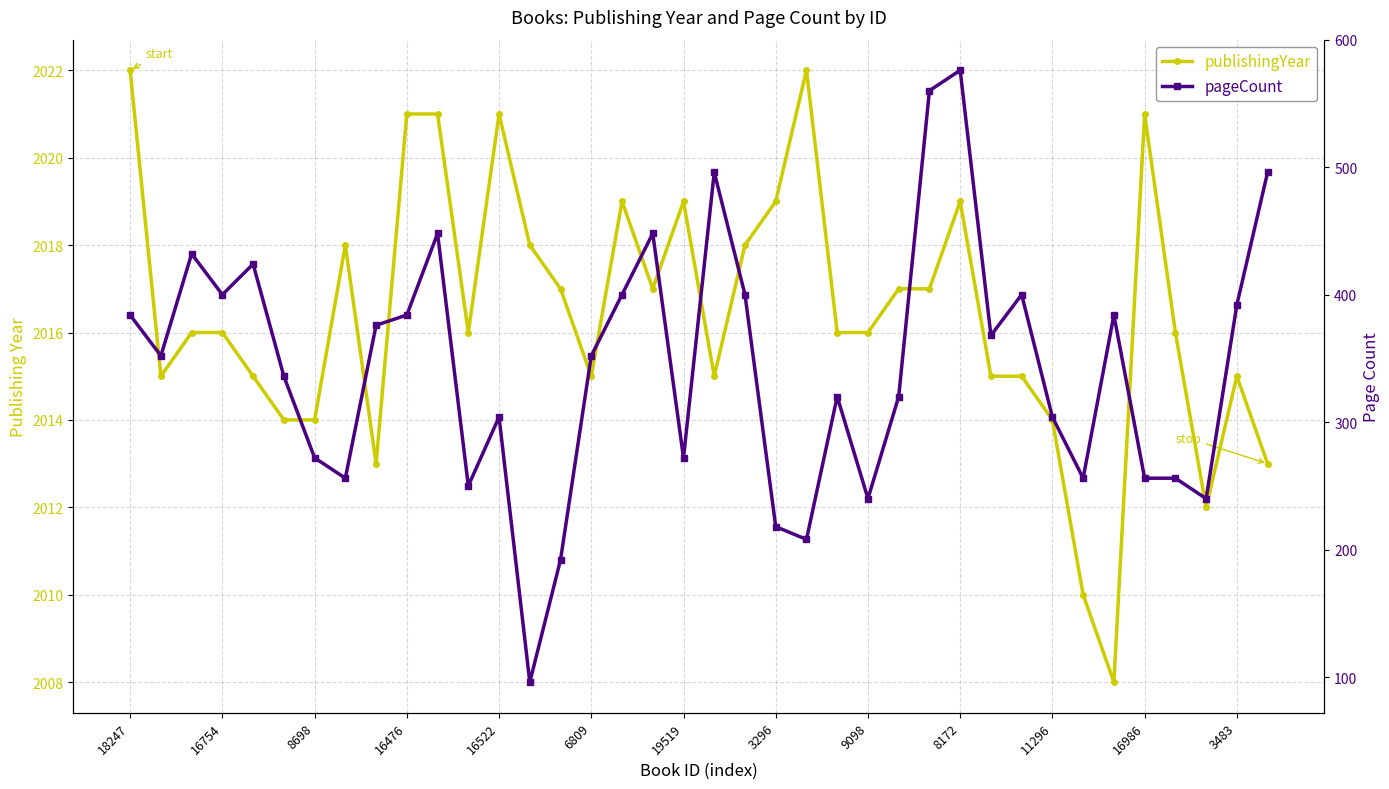

How many values in the pageCount series exceed 352?

18